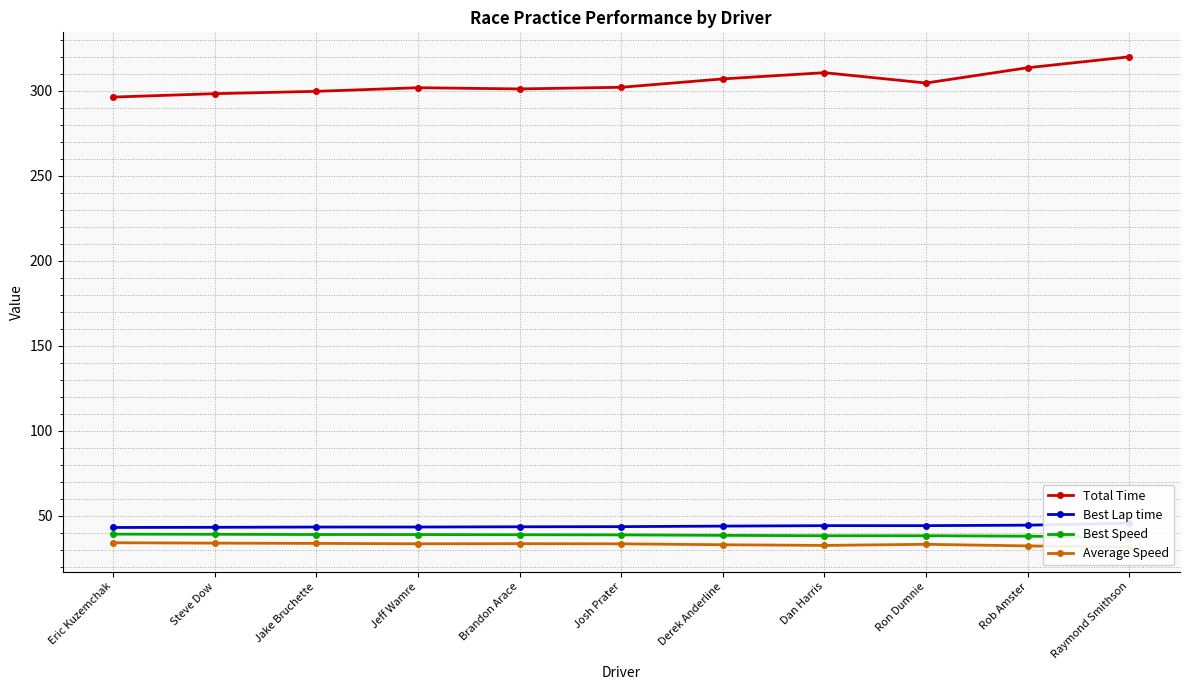

Which category has the lowest value across all series?

Raymond Smithson